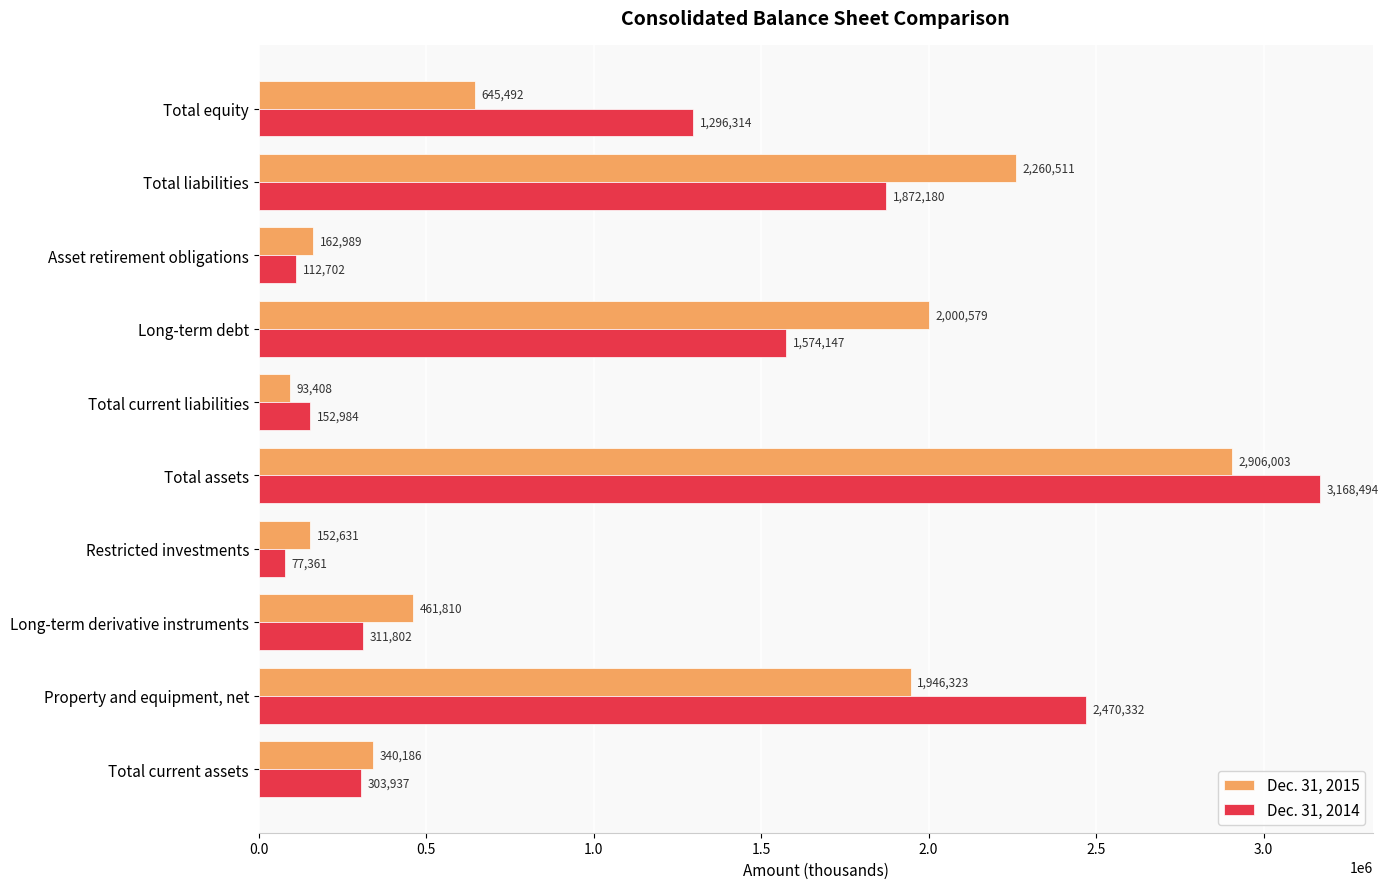

What is the maximum value shown in the chart?

3168494